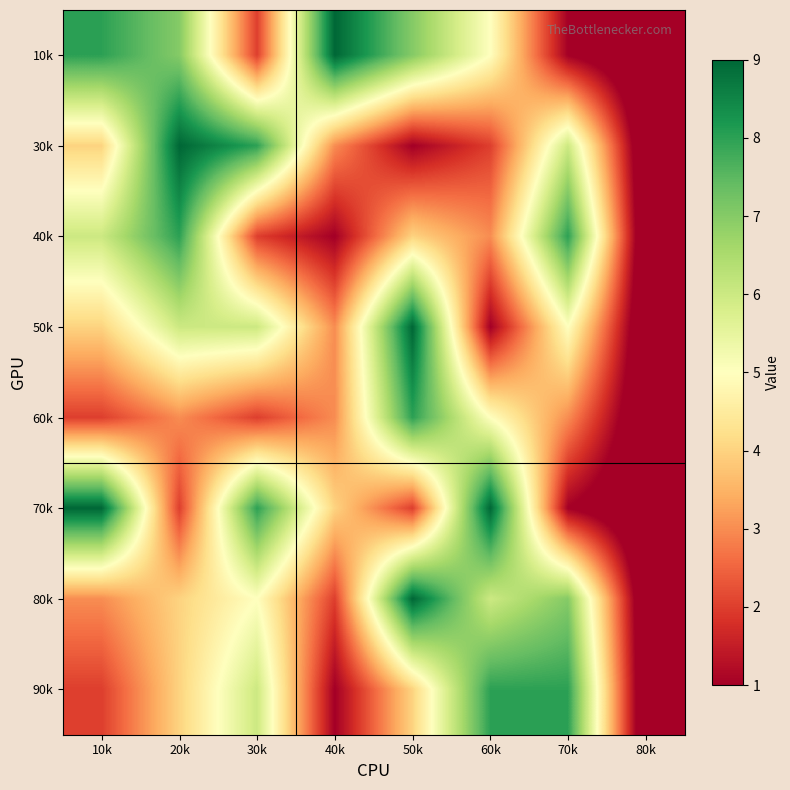

Between 50k and 10k, which is larger?

10k